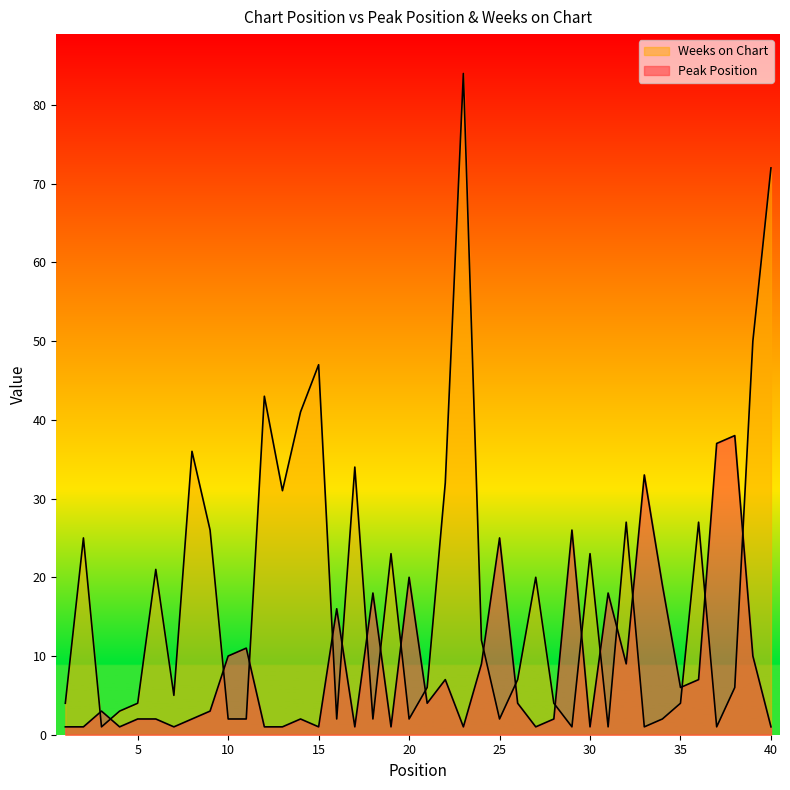

Which series has the largest total across all categories?

Weeks on Chart